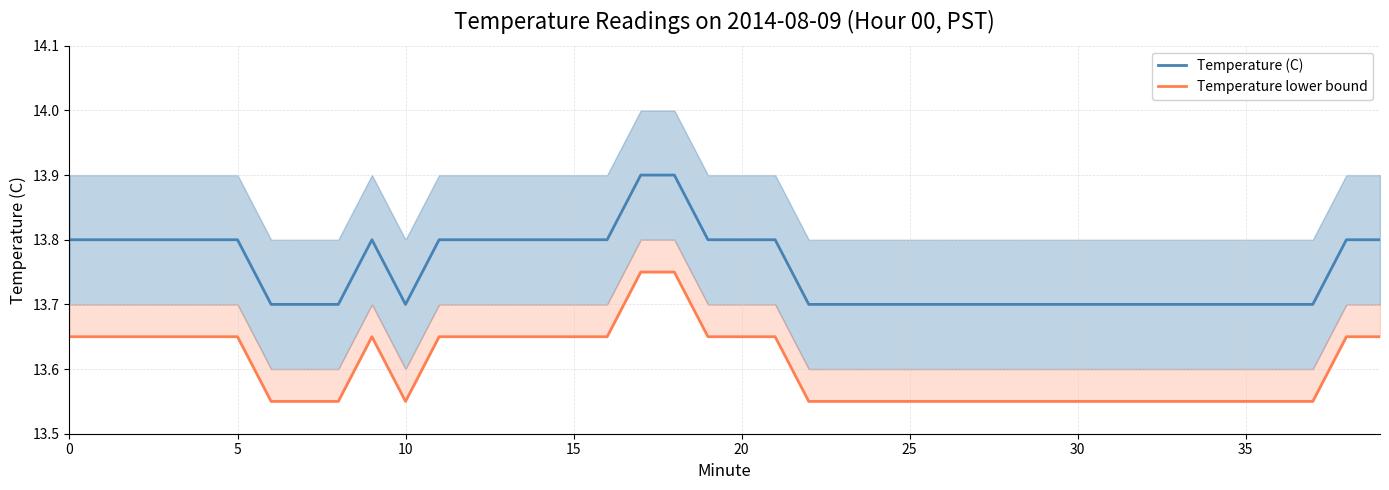

What is the difference between the highest and lowest values at 35?

0.2